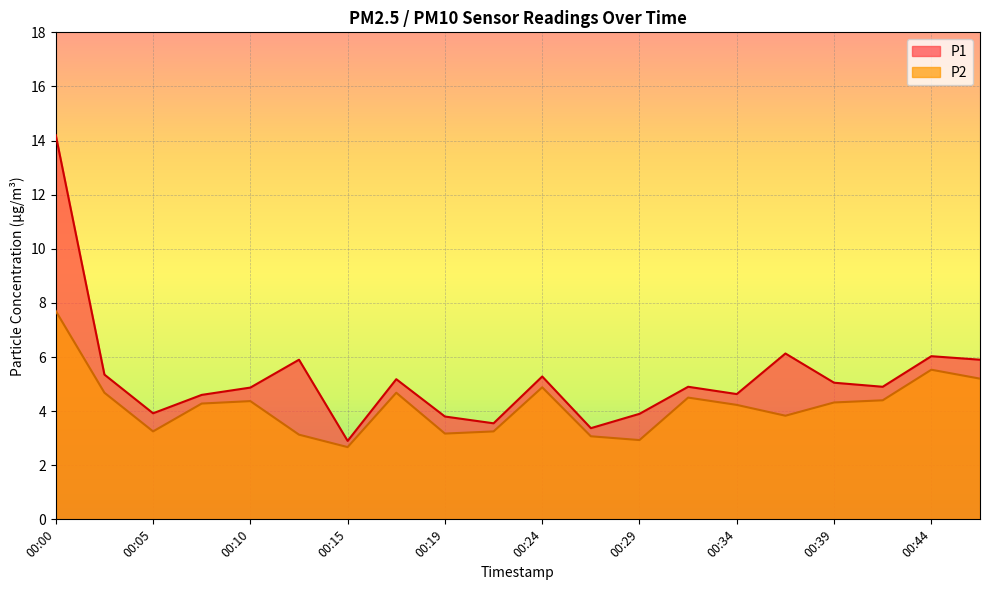

At which label does P1 reach its peak?

00:00